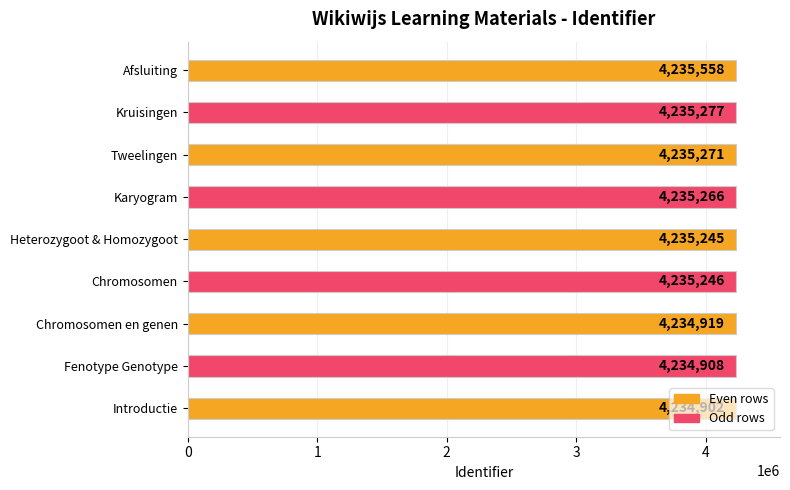

The value at Kruisingen is 4235277. True or false?

True